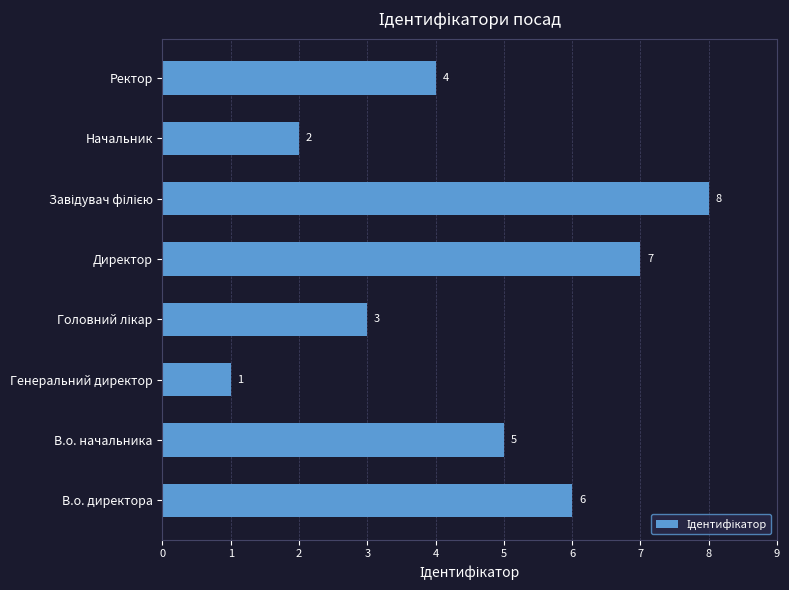

True or false: the data shows 7 at Директор.

True